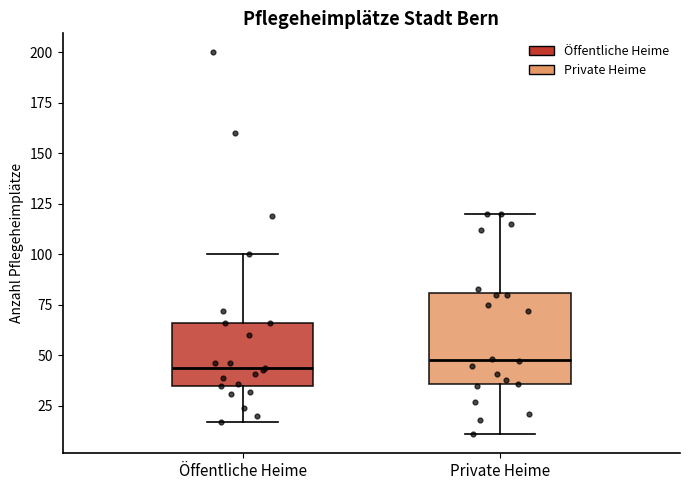

Reading left to right, transcribe this box plot: for each box, give where its median line is, the range the box spans, and where its two whiskers end, as read against the y-axis. The values are not printed on the chart, so give them approximately, as read against the axis.

Öffentliche Heime: median 45, box 35 to 65, whiskers 15 to 100
Private Heime: median 50, box 35 to 80, whiskers 10 to 120